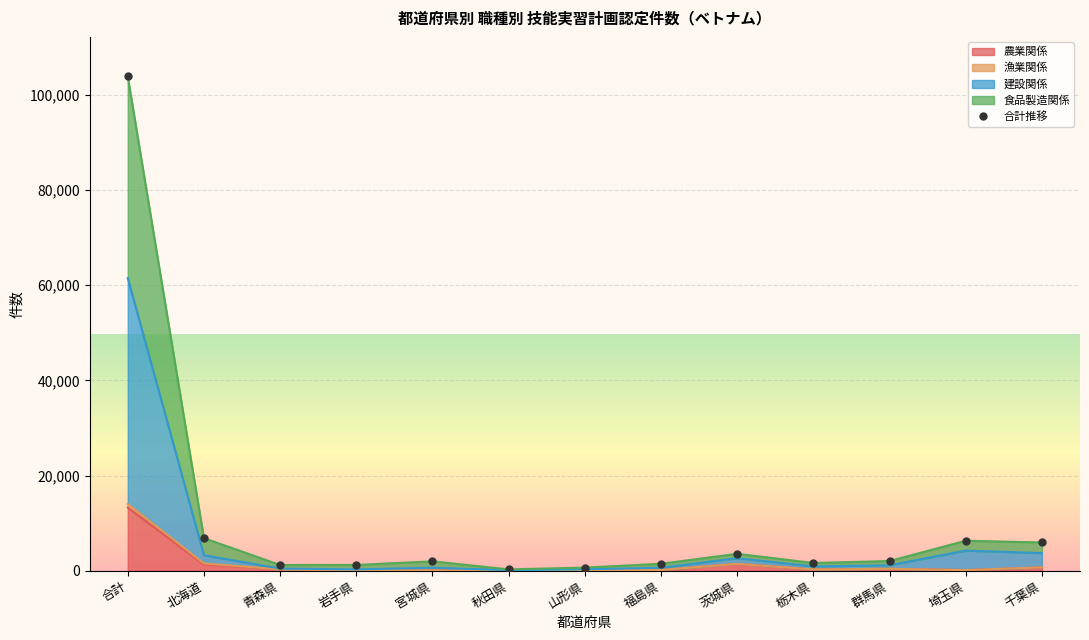

Reading left to right, extract all data points from this chart.

103853	6836	1204	1214	1972	280	659	1457	3555	1623	2036	6298	5932